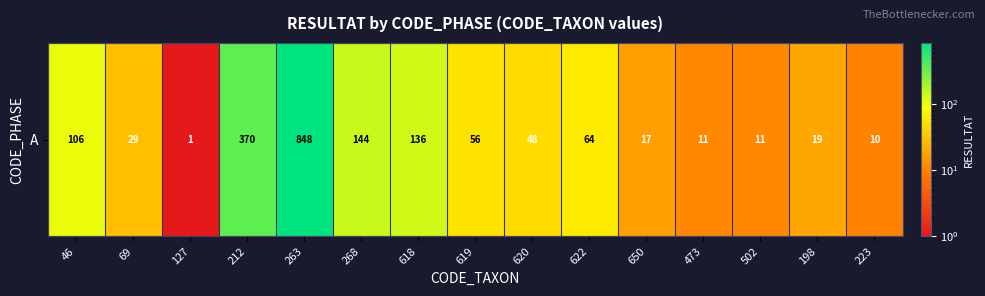

The chart shows a value of 15 at 473. True or false?

False